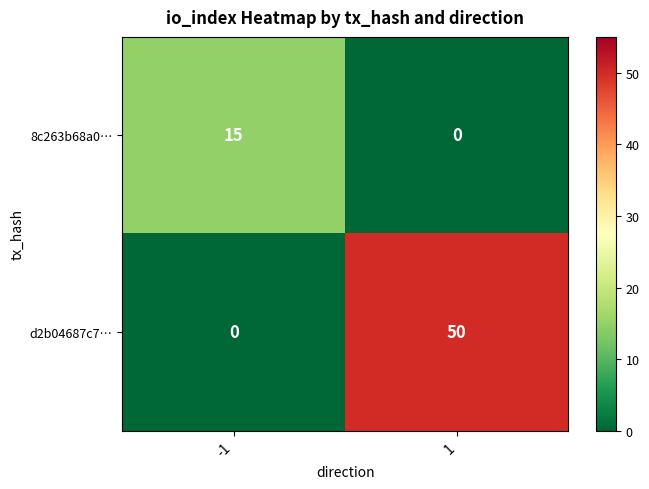

What is the difference between the maximum and minimum values in the 8c263b68a0… series?

15